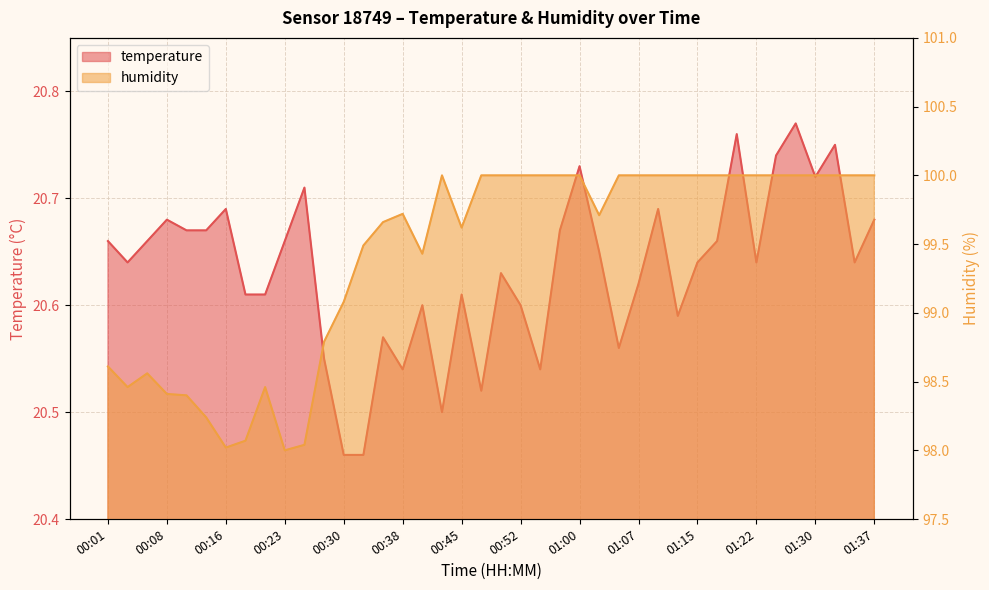

What is the label of the 14th point from the left?

00:33